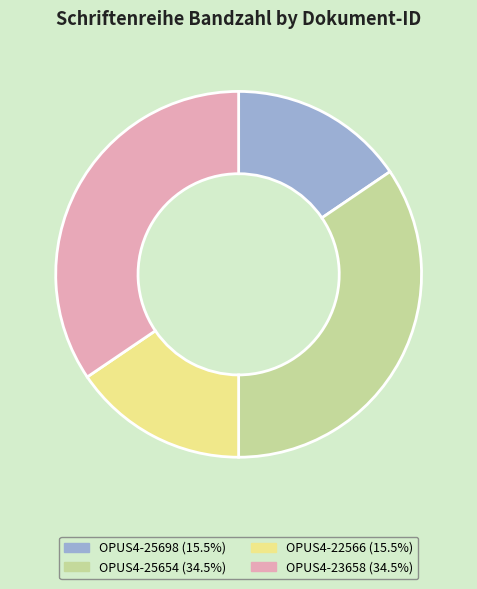

Is there any slice that represents more than half of the pie?

No